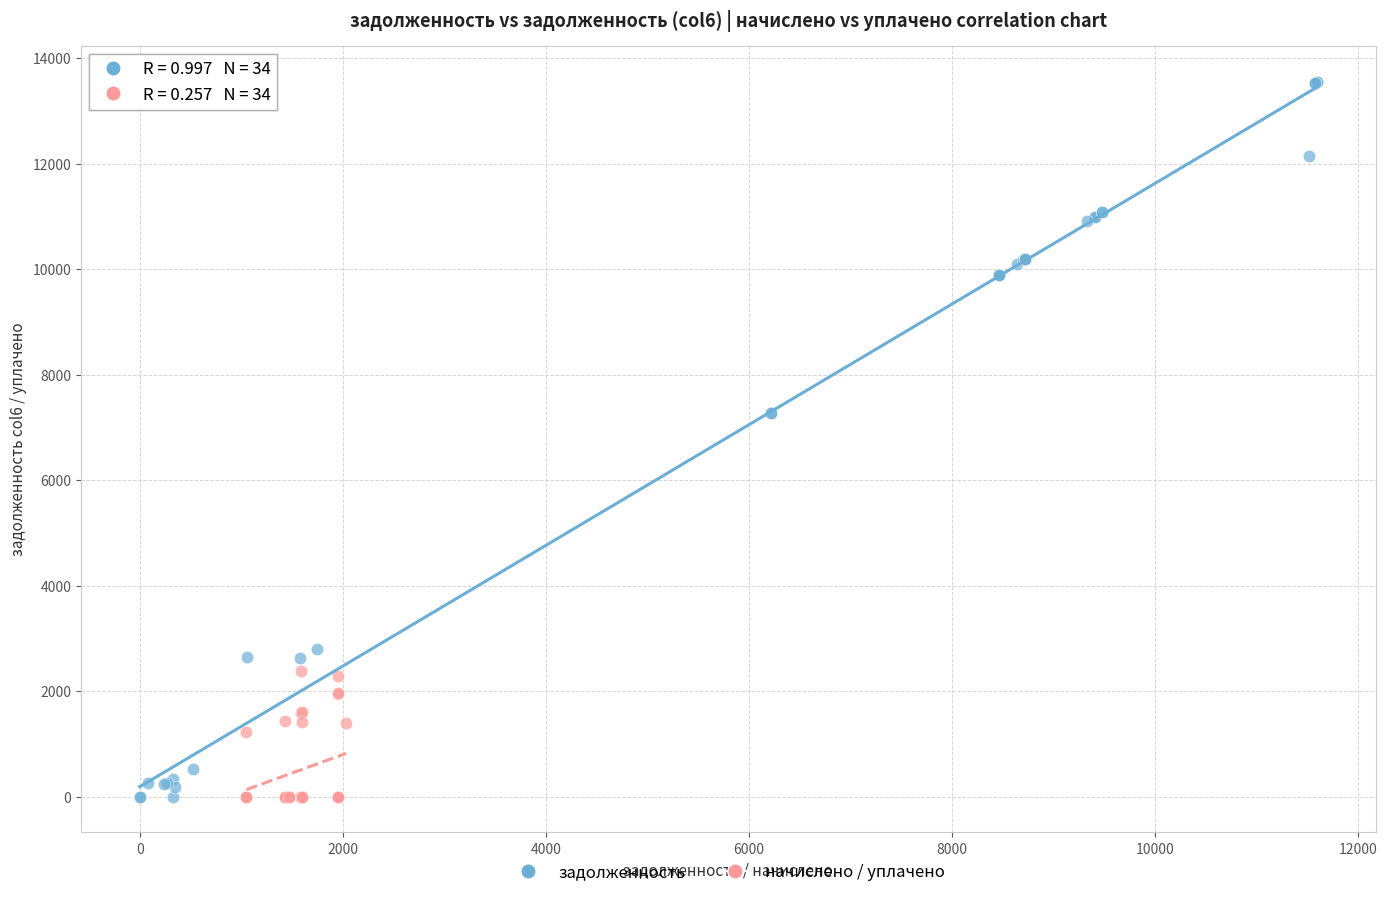

What are all the series names shown in the legend?

задолженность, начислено / уплачено